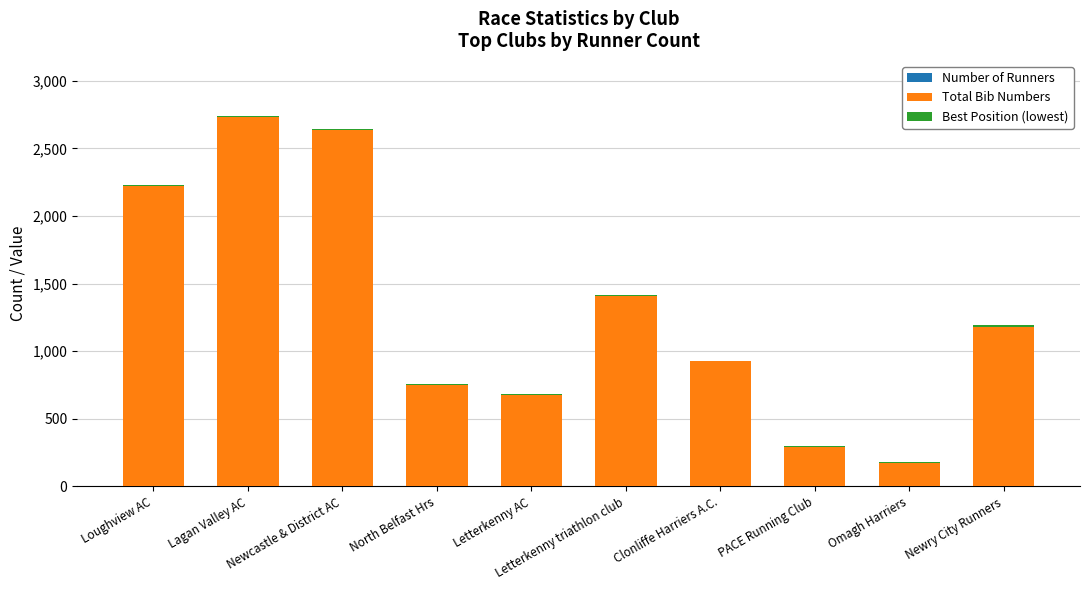

What is the sum of the Total Bib Numbers values at Omagh Harriers and Letterkenny AC?

847